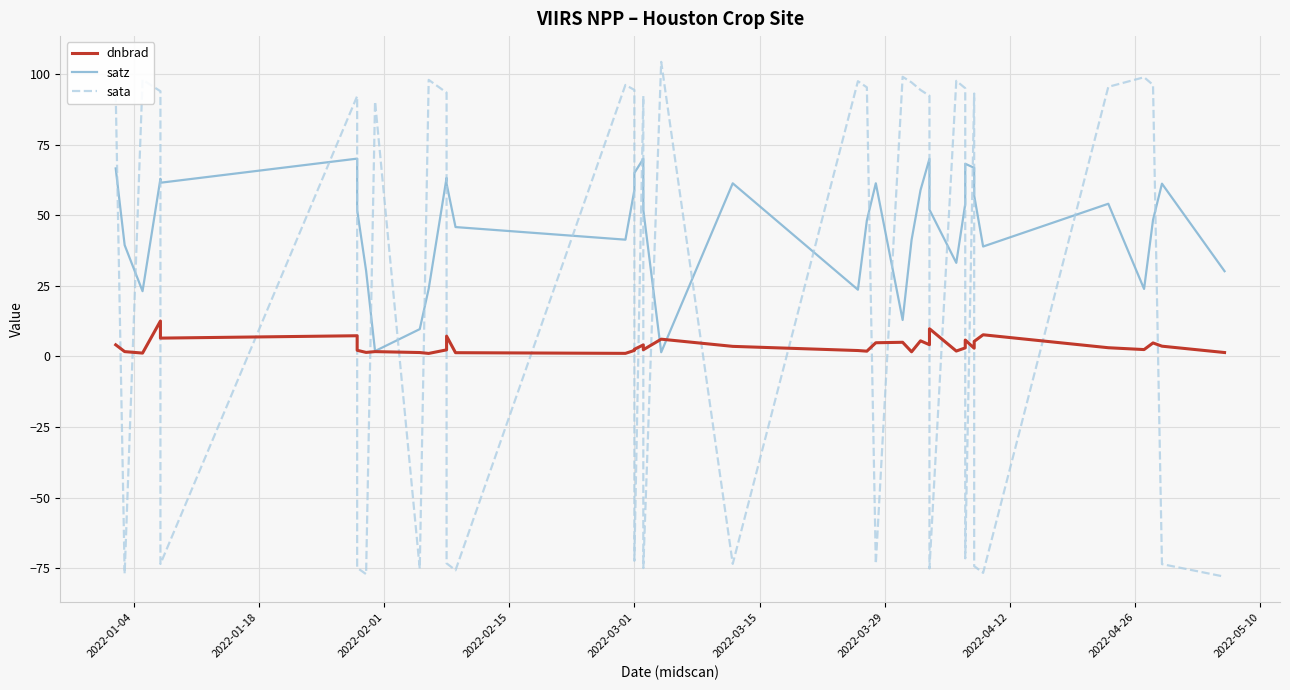

How many lines are shown in the chart?

3